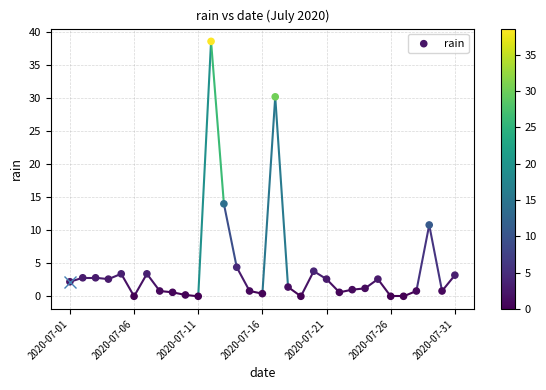

What is the range of Y values (max minus min)?

38.6